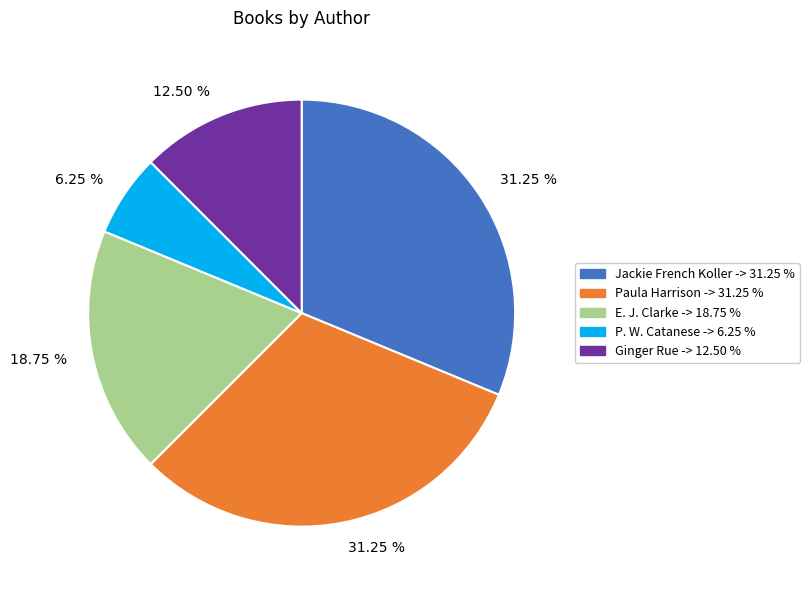

Is there a majority slice in this chart?

No